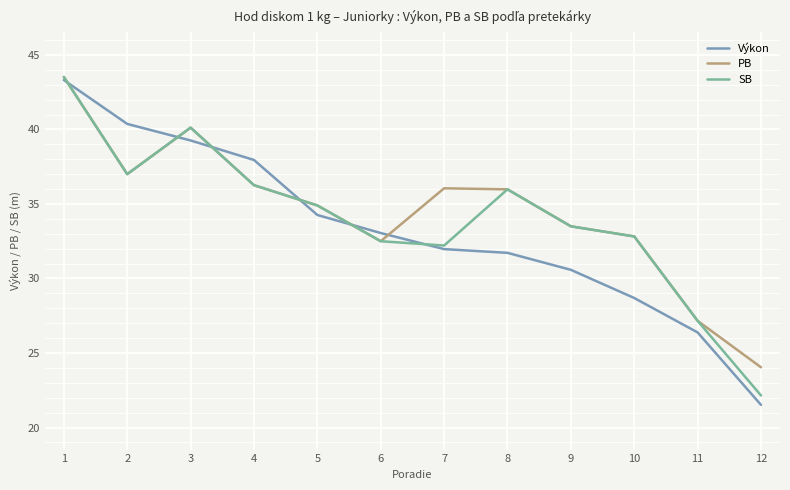

What is the smallest value displayed?

21.5